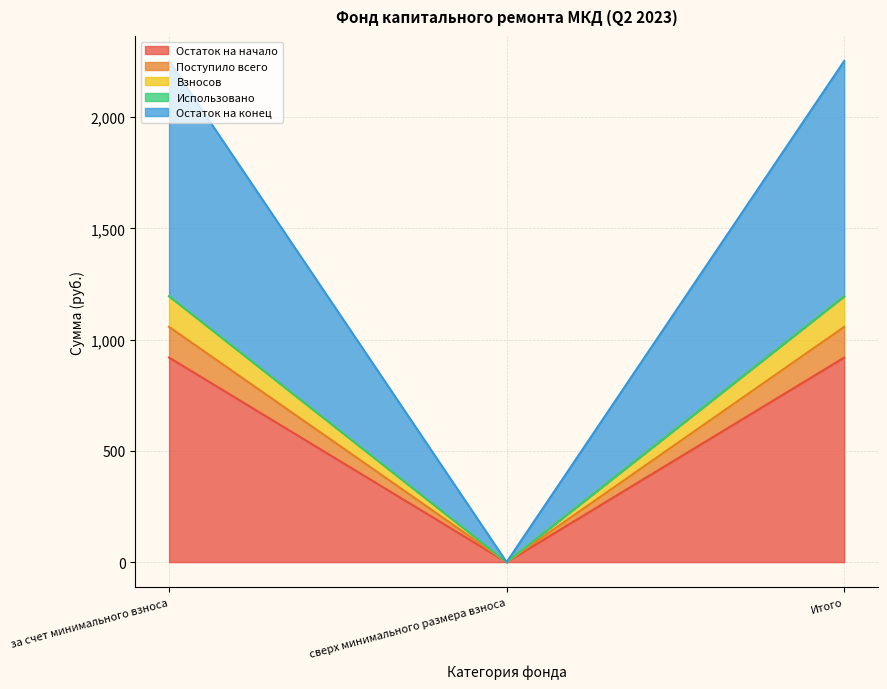

The value of Остаток на начало at сверх минимального размера взноса is 0.0. True or false?

True